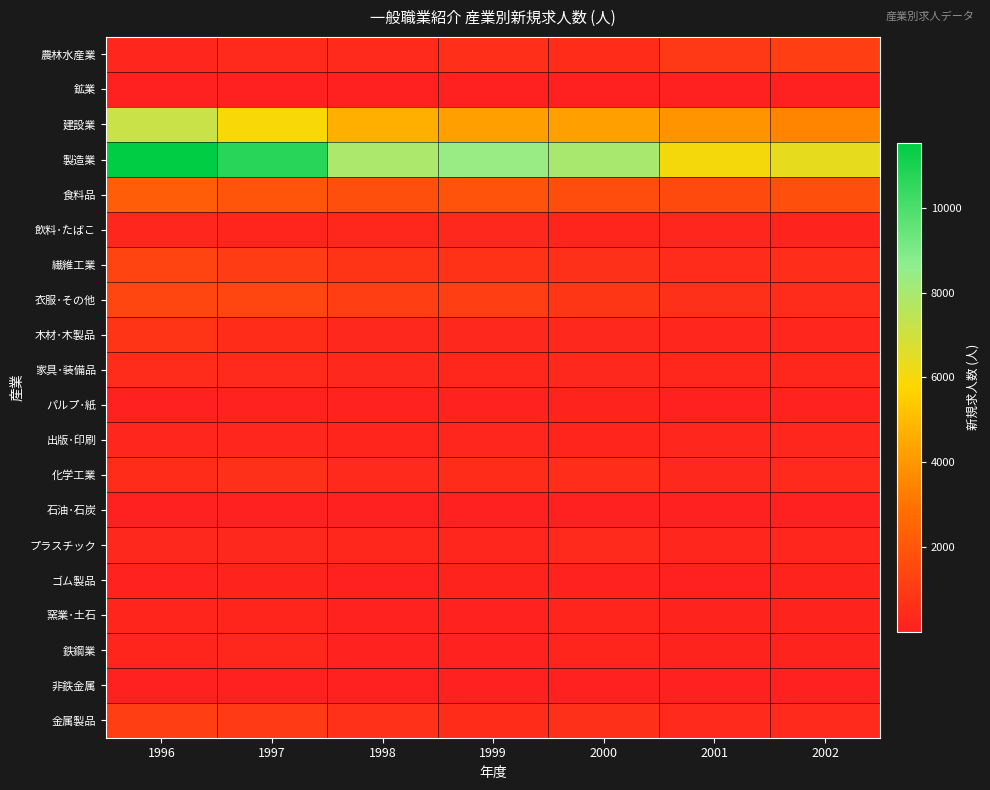

What is the difference between the highest and lowest values at 1996?

11516